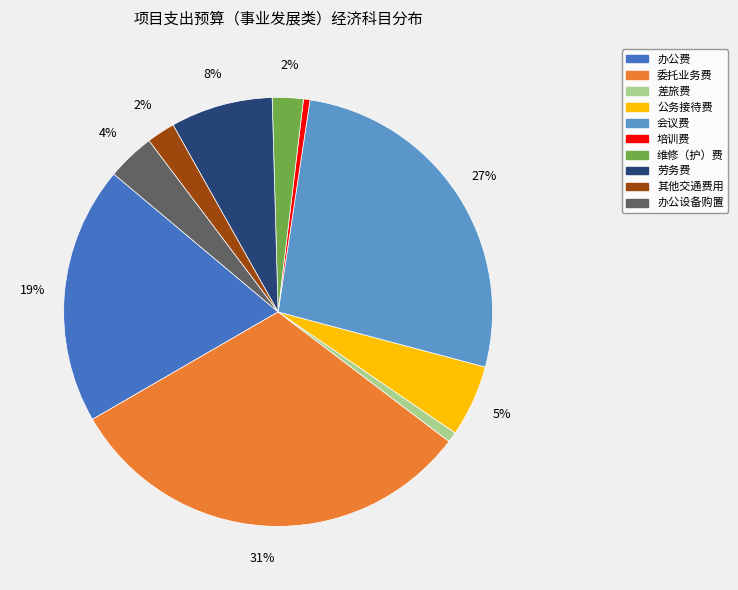

To the nearest percent, what is the combined percentage of 维修（护）费 and 会议费?

29%